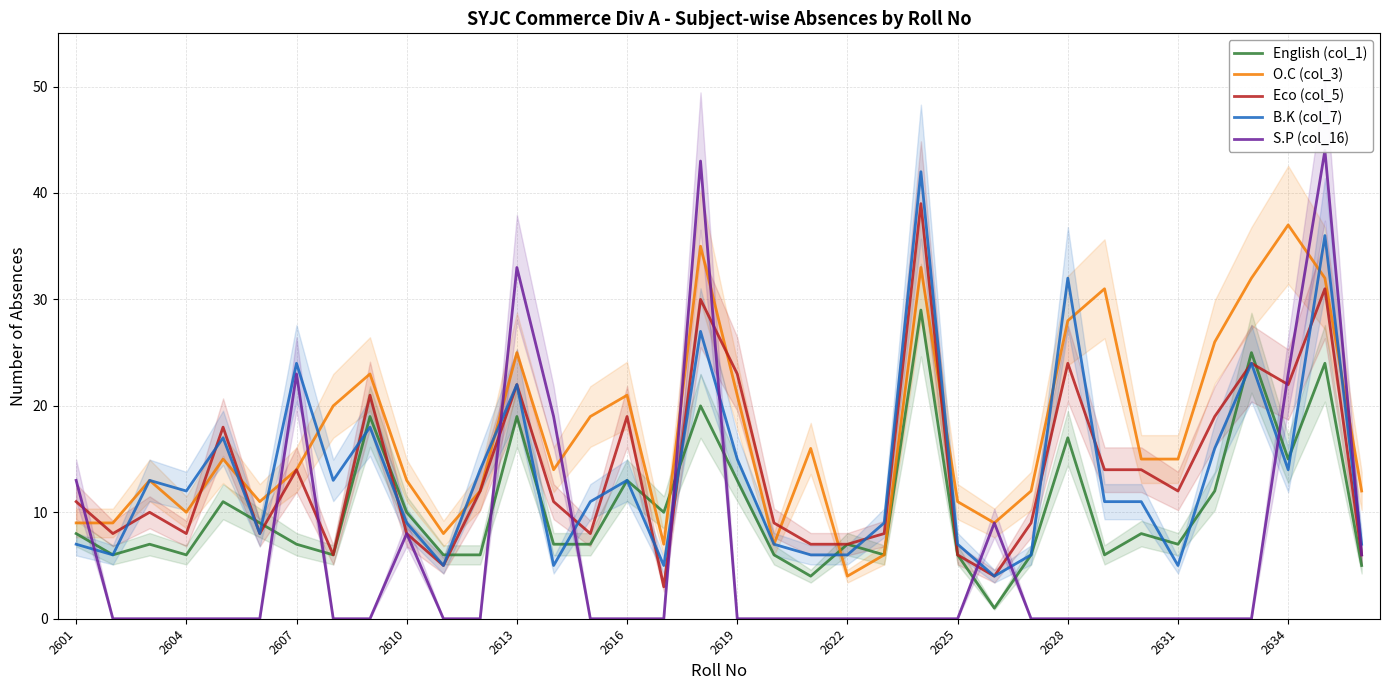

How many times do English (col_1) and B.K (col_7) cross each other?

13